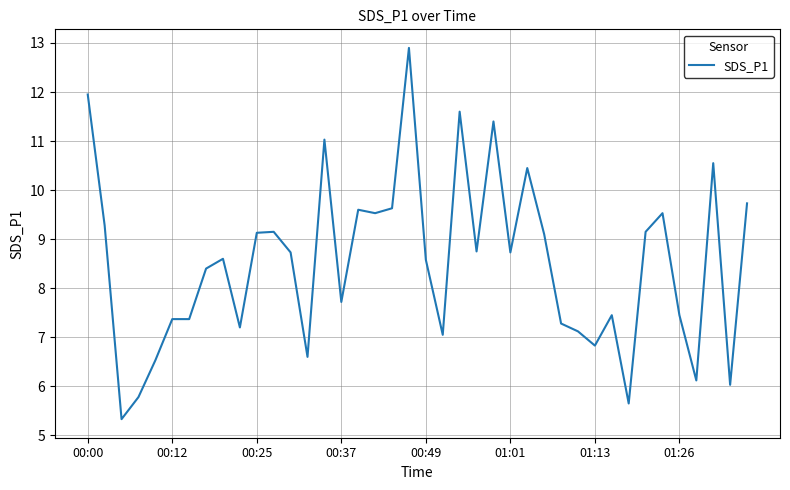

What is the greatest value displayed?

12.9